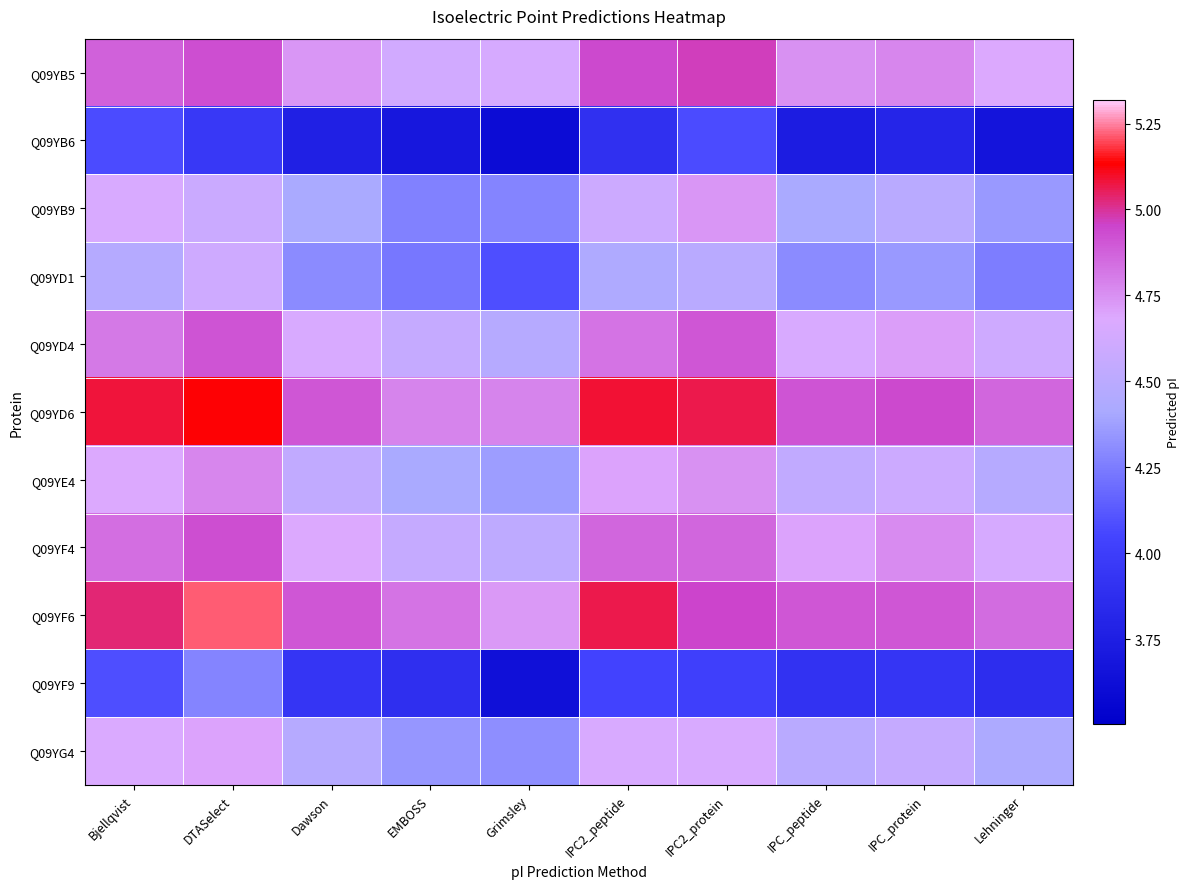

Between IPC_protein and IPC2_protein, which is larger?

IPC2_protein